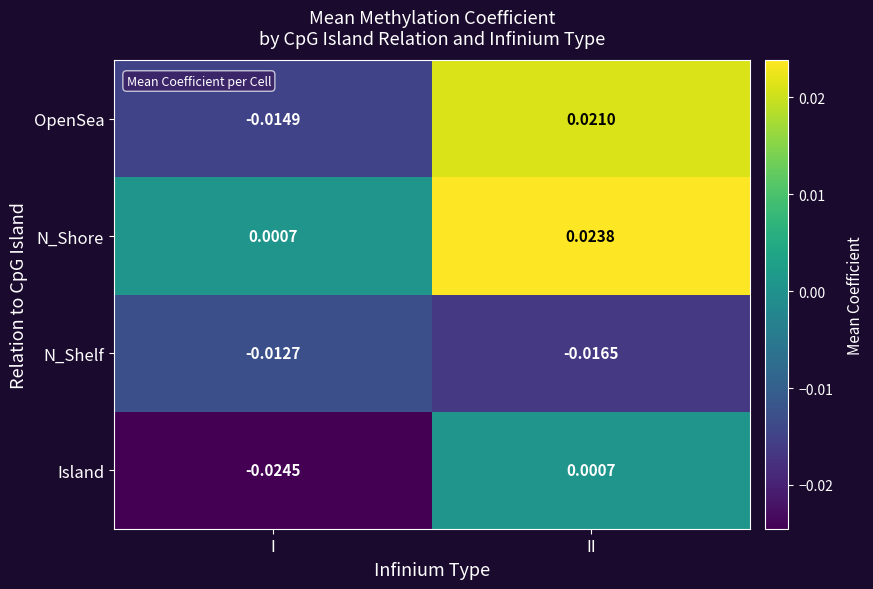

Which label corresponds to the largest value in the chart?

II